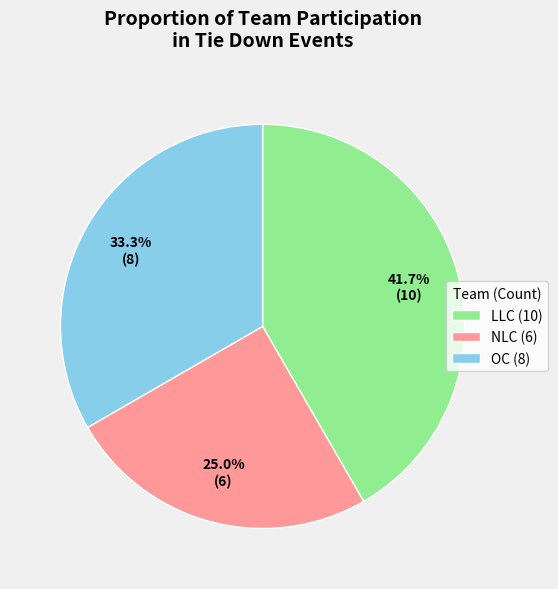

Between LLC (10) and NLC (6), which is larger?

LLC (10)